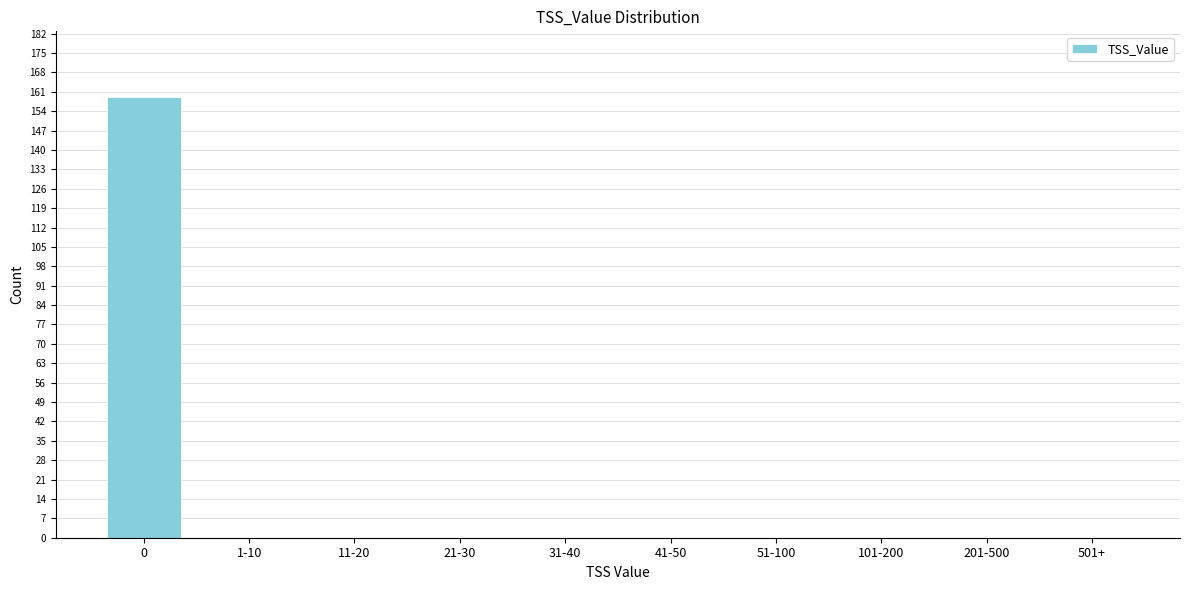

Reading right to left, what are all the values shown in this chart?

501+=0	201-500=0	101-200=0	51-100=0	41-50=0	31-40=0	21-30=0	11-20=0	1-10=0	0=159